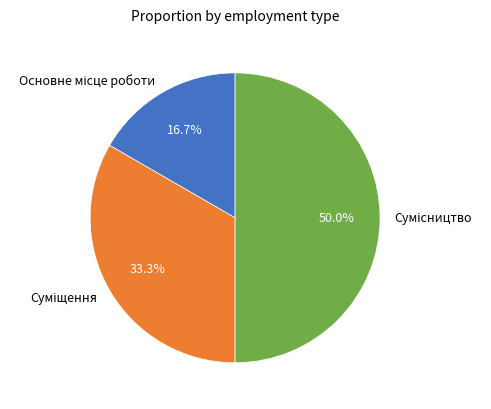

Rank the categories by value from lowest to highest.

Основне місце роботи, Суміщення, Сумісництво